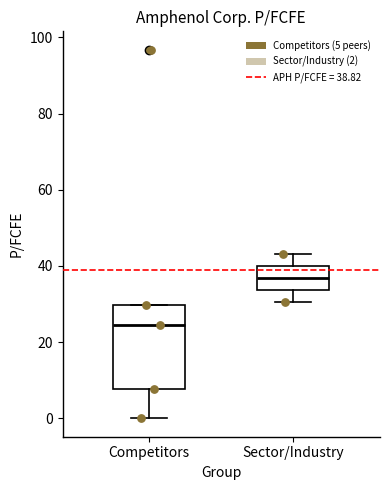

Which box is the tallest, from its lower edge to its upper edge?

Competitors